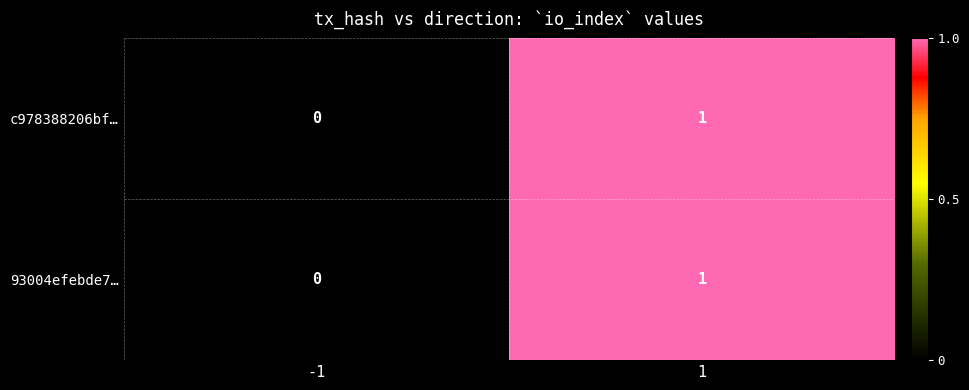

The value of c978388206bf… at -1 is 0. True or false?

True